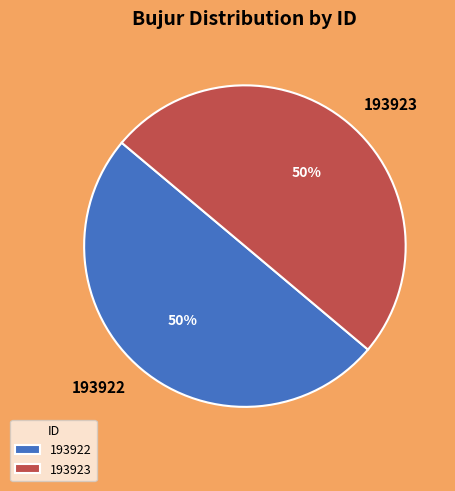

What is the ratio of the value at 193922 to the value at 193923?

1.0